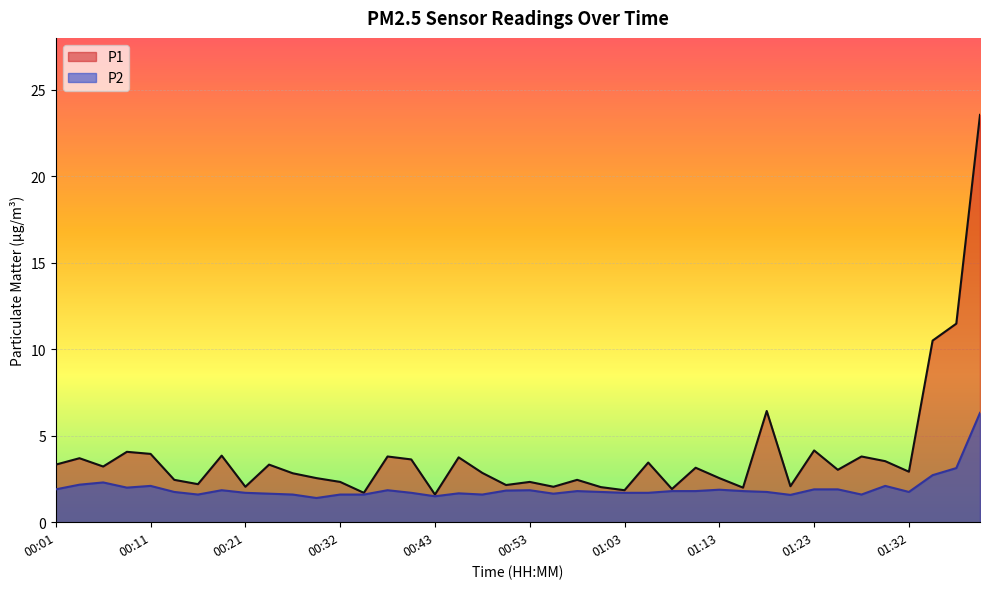

Between 00:37 and 00:51, which series saw the biggest shift?

P1